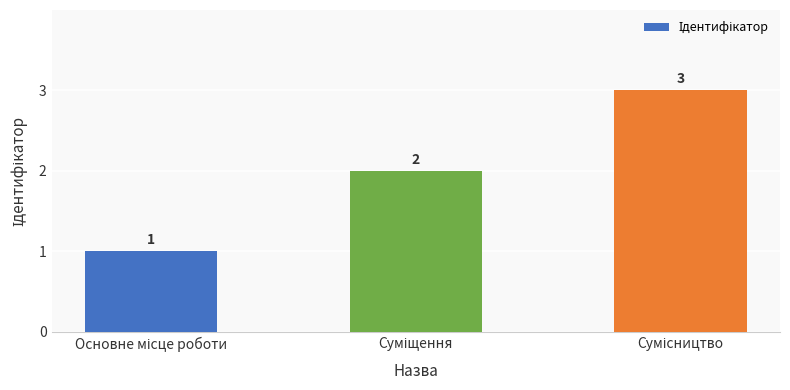

How many values are between 1 and 3?

3